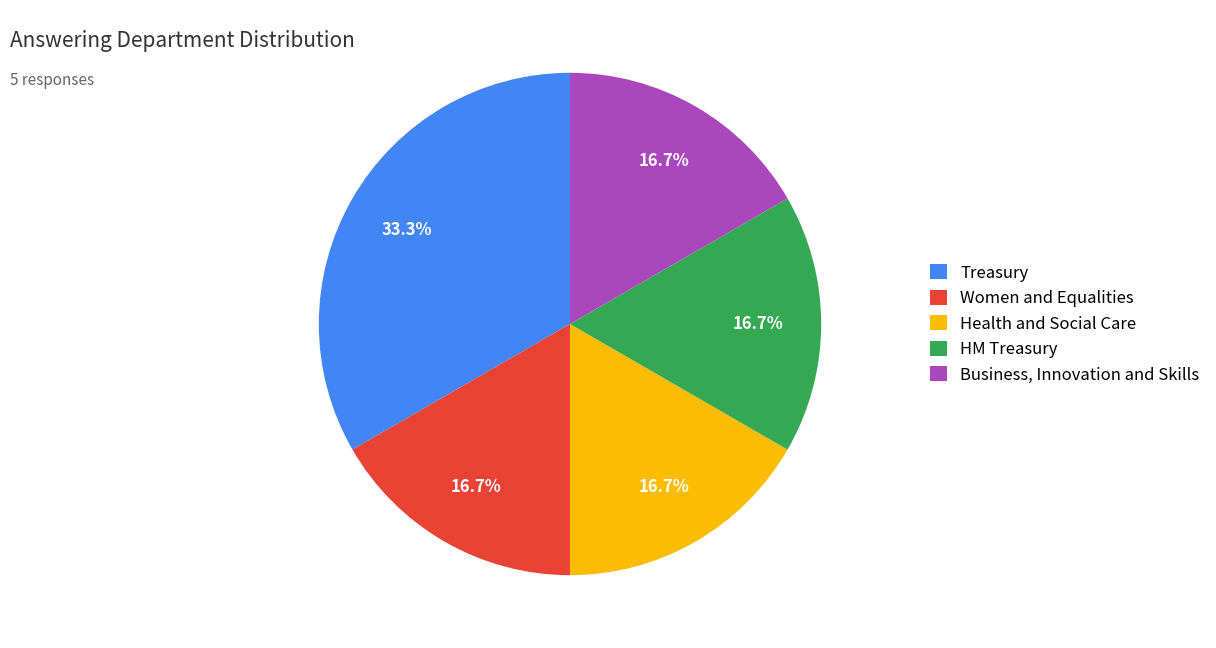

Approximately how many times larger is the value at Business, Innovation and Skills compared to Health and Social Care?

1.0